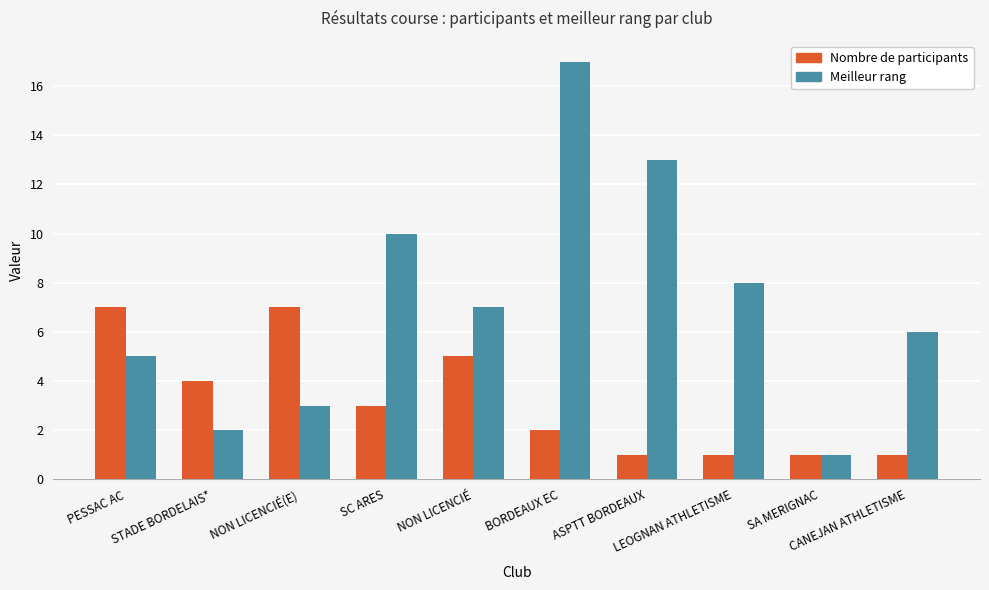

How many data points does each series have?

10